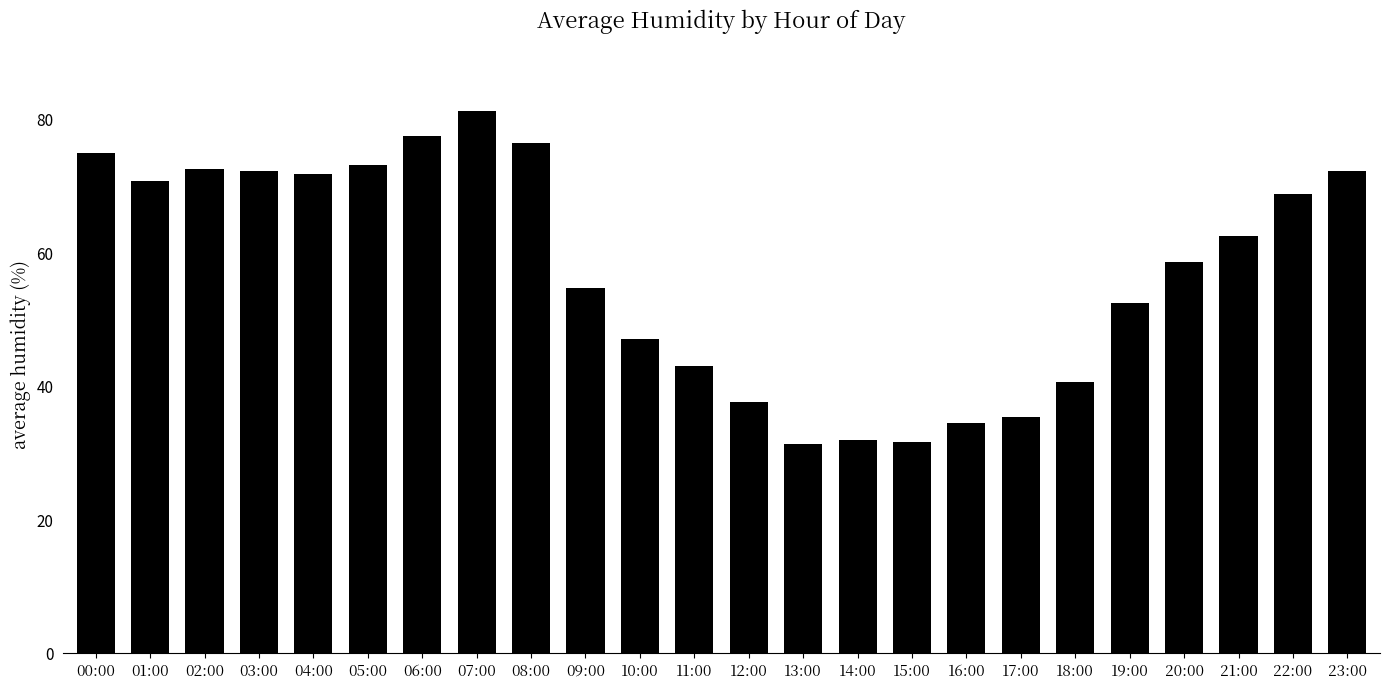

Approximately how many times larger is the value at 16:00 compared to 03:00?

0.5